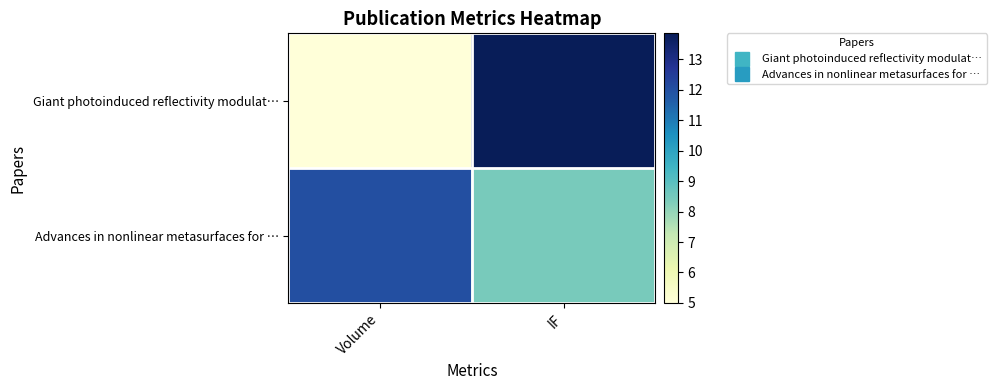

What is the spread (max minus min) of values at IF?

5.4